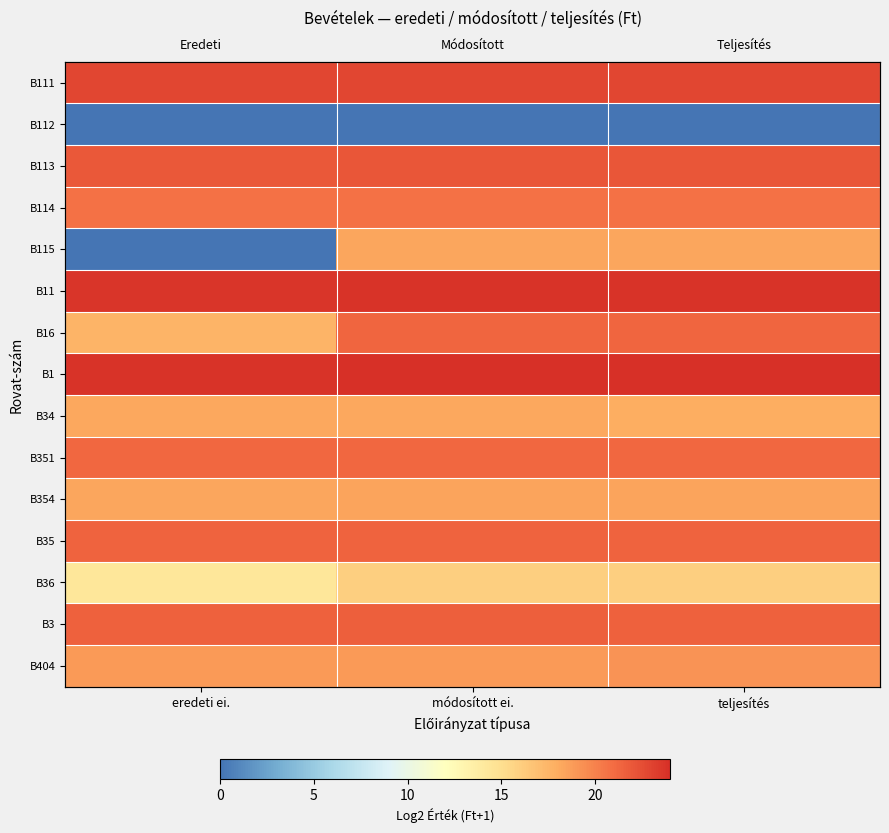

Is the value of B34 at módosított ei. greater than the value of B112 at eredeti ei.?

Yes